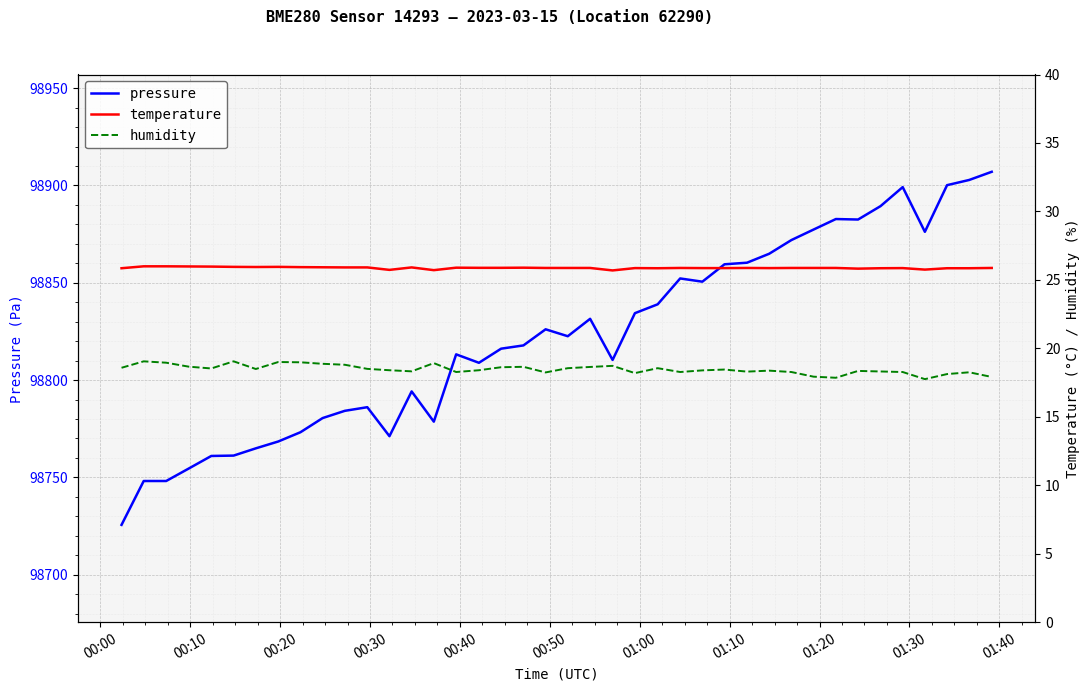

Rank the series by their maximum value, from lowest to highest.

humidity, temperature, pressure